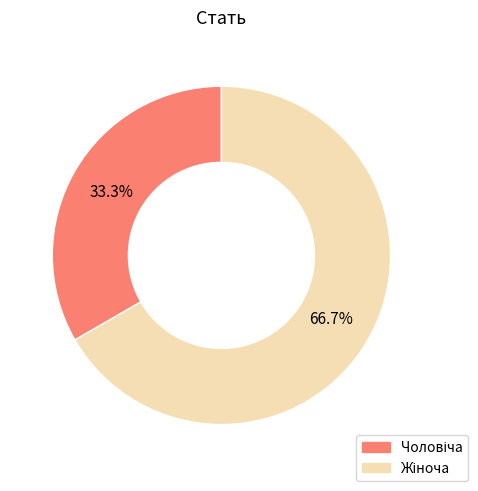

Is there any slice that represents more than half of the pie?

Yes